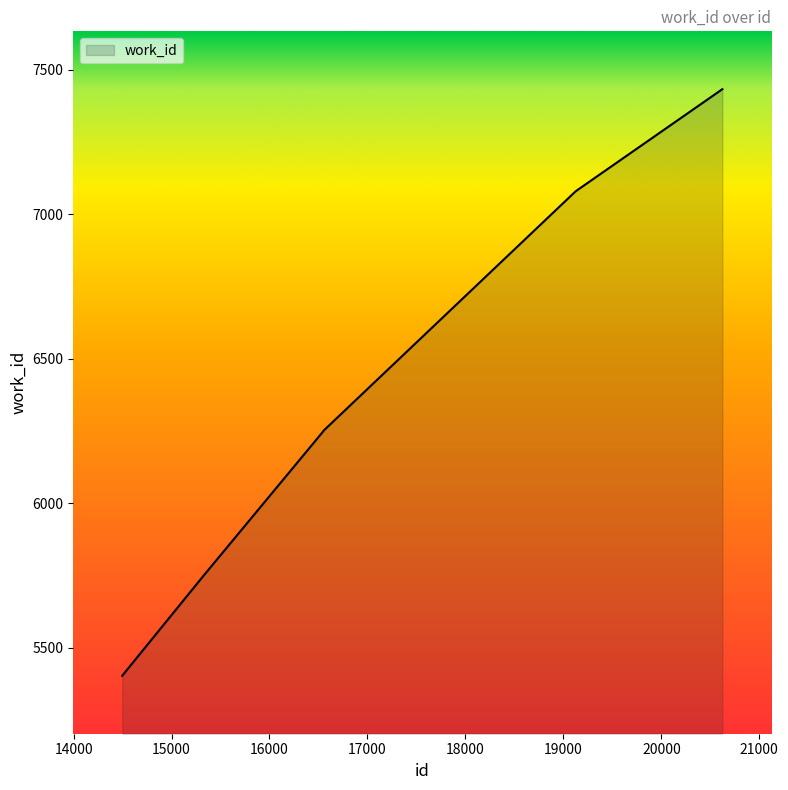

What is the sum of all values?

50649